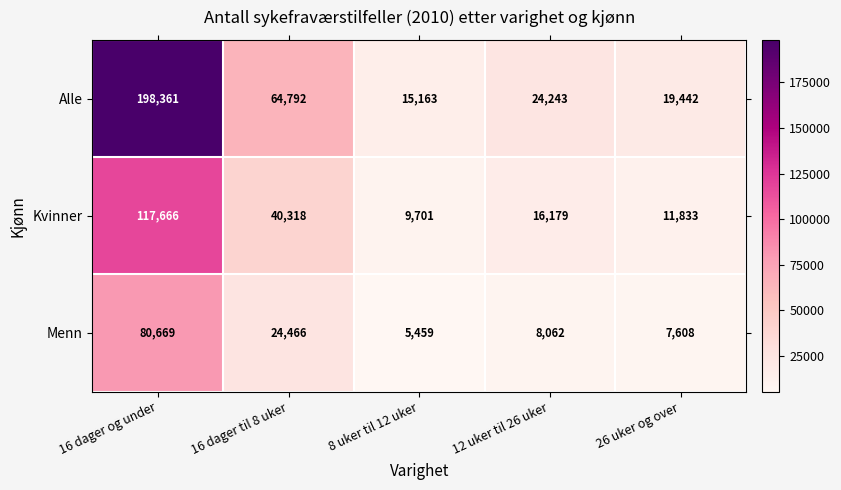

The value of Alle at 16 dager til 8 uker is 108567. True or false?

False